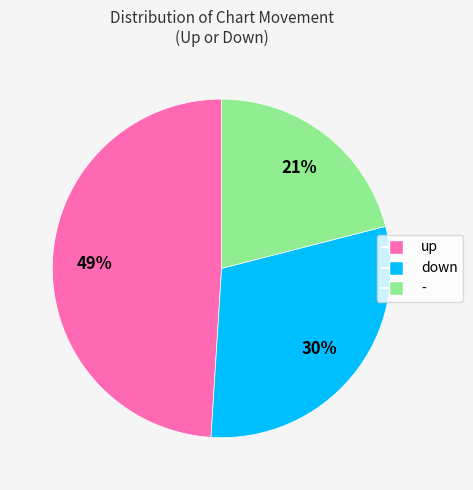

Between down and up, which is larger?

up